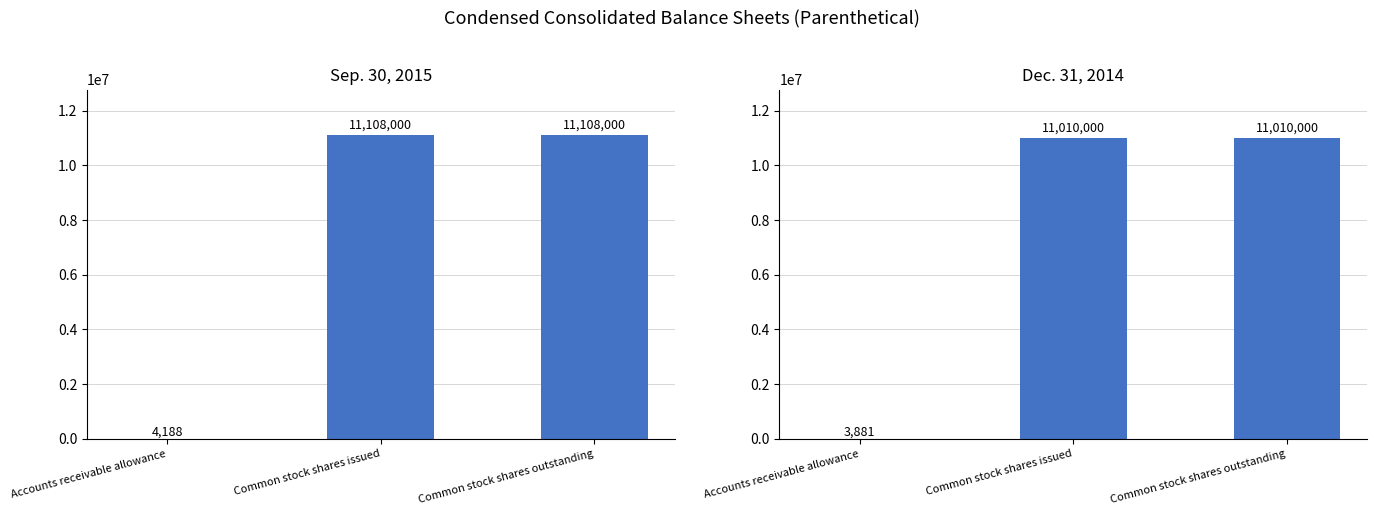

What is the average value of the Sep. 30, 2015 series?

7406729